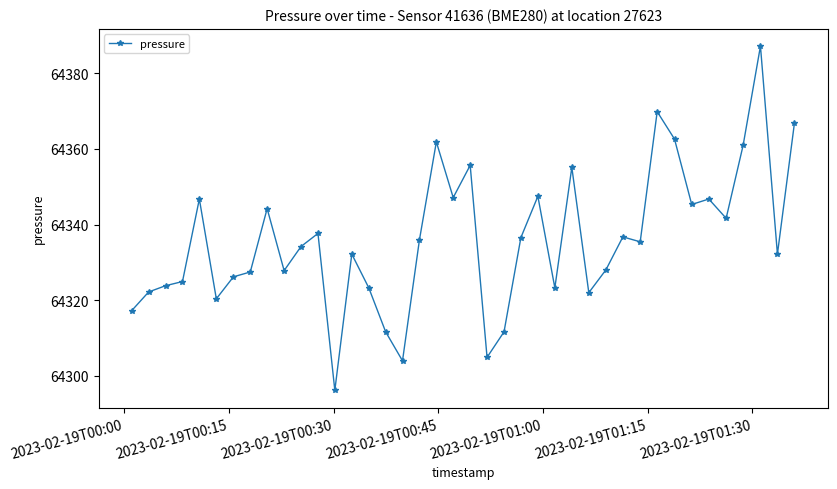

True or false: there are more than 2 points higher than both neighbors.

True